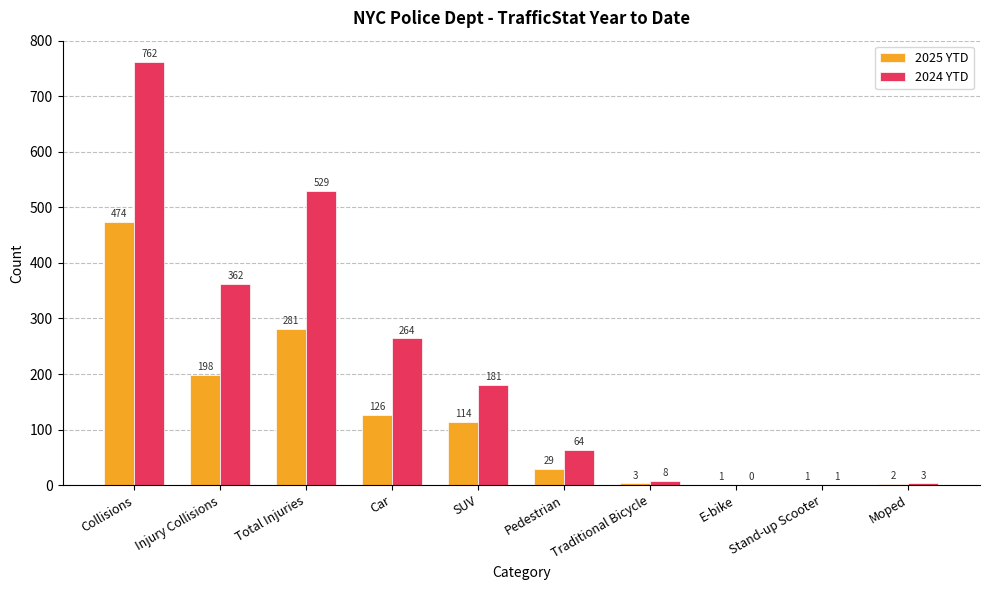

What is the sum of all 2025 YTD values?

1229